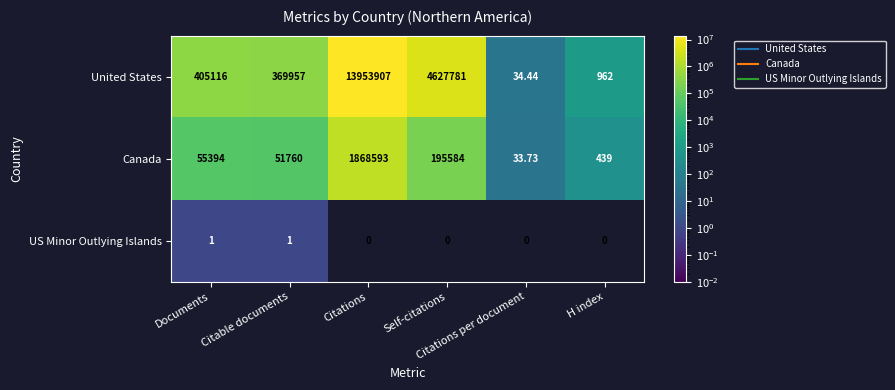

List the series in order of their peak value, highest first.

United States, Canada, US Minor Outlying Islands